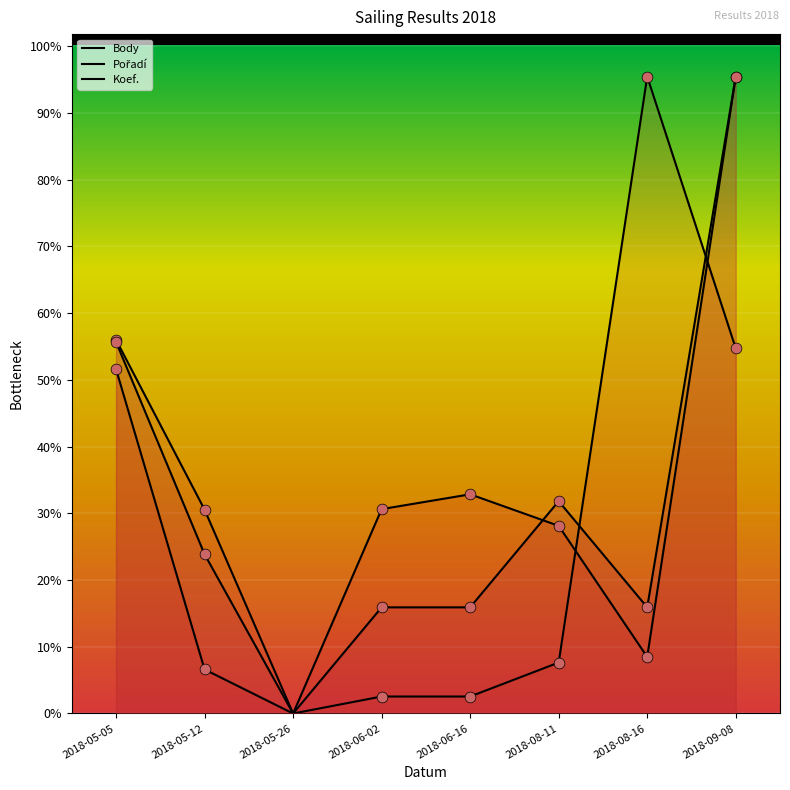

Which series has the largest total across all categories?

Koef.